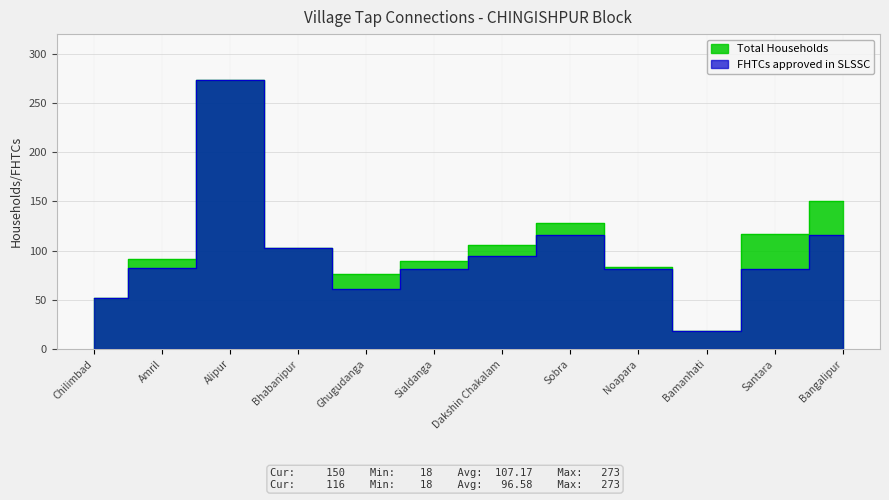

True or false: Total Households and FHTCs approved in SLSSC cross at least once.

False